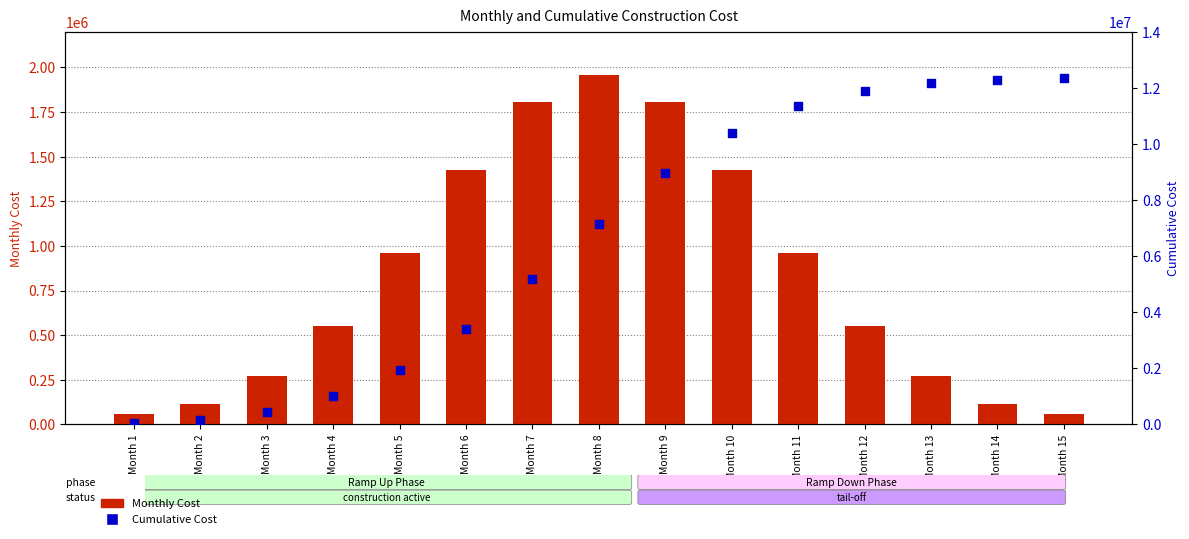

At how many categories does at least one series exceed 9965473?

6